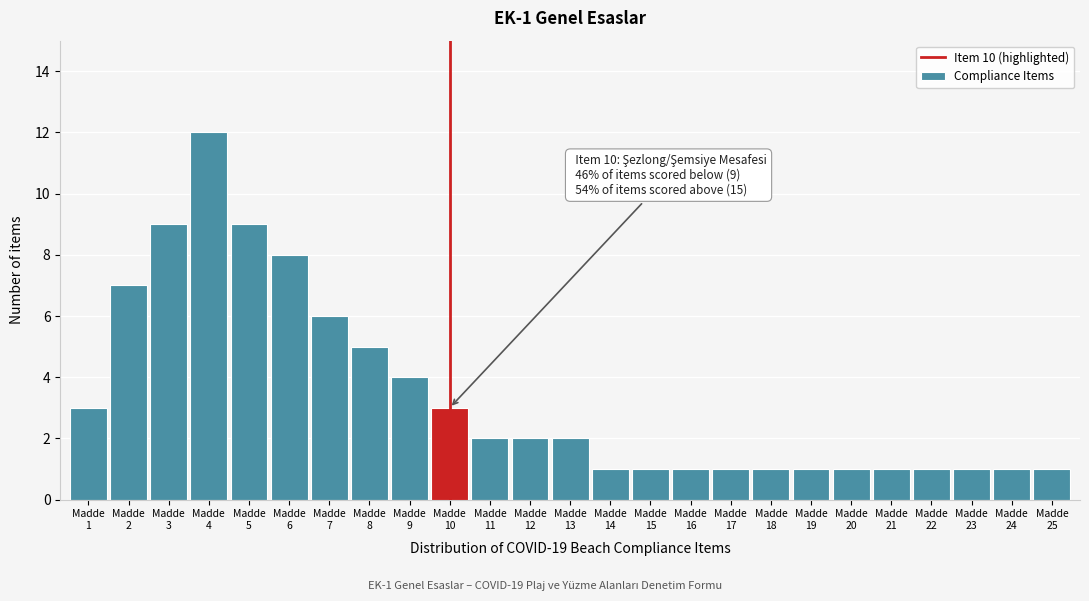

Reading right to left, list all the values displayed in this chart.

1	1	1	1	1	1	1	1	1	1	1	1	2	2	2	3	4	5	6	8	9	12	9	7	3